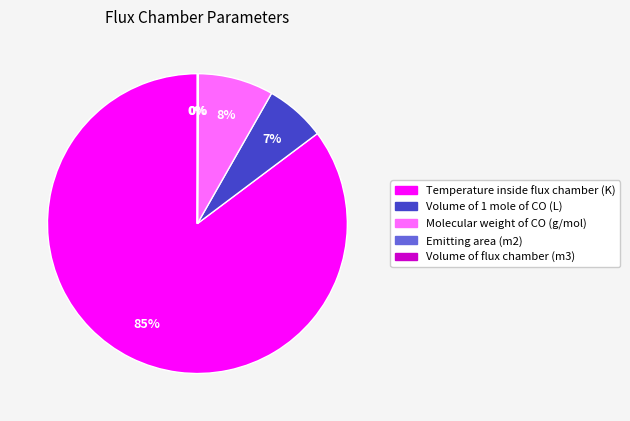

True or false: Temperature inside flux chamber (K) accounts for 85% of the total.

True